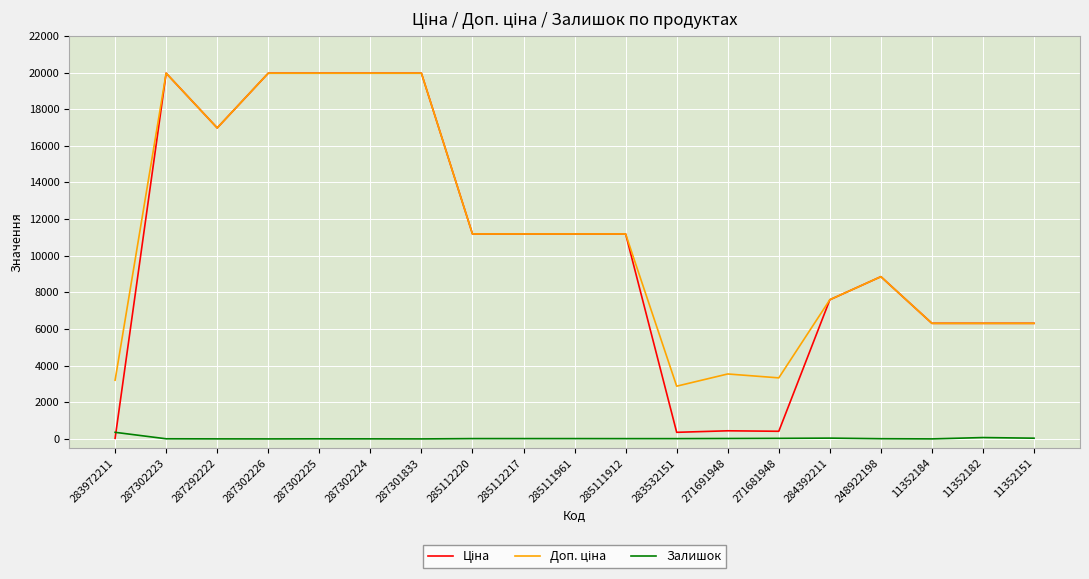

Is it true that Залишок equals 15.0 at 285111912?

True